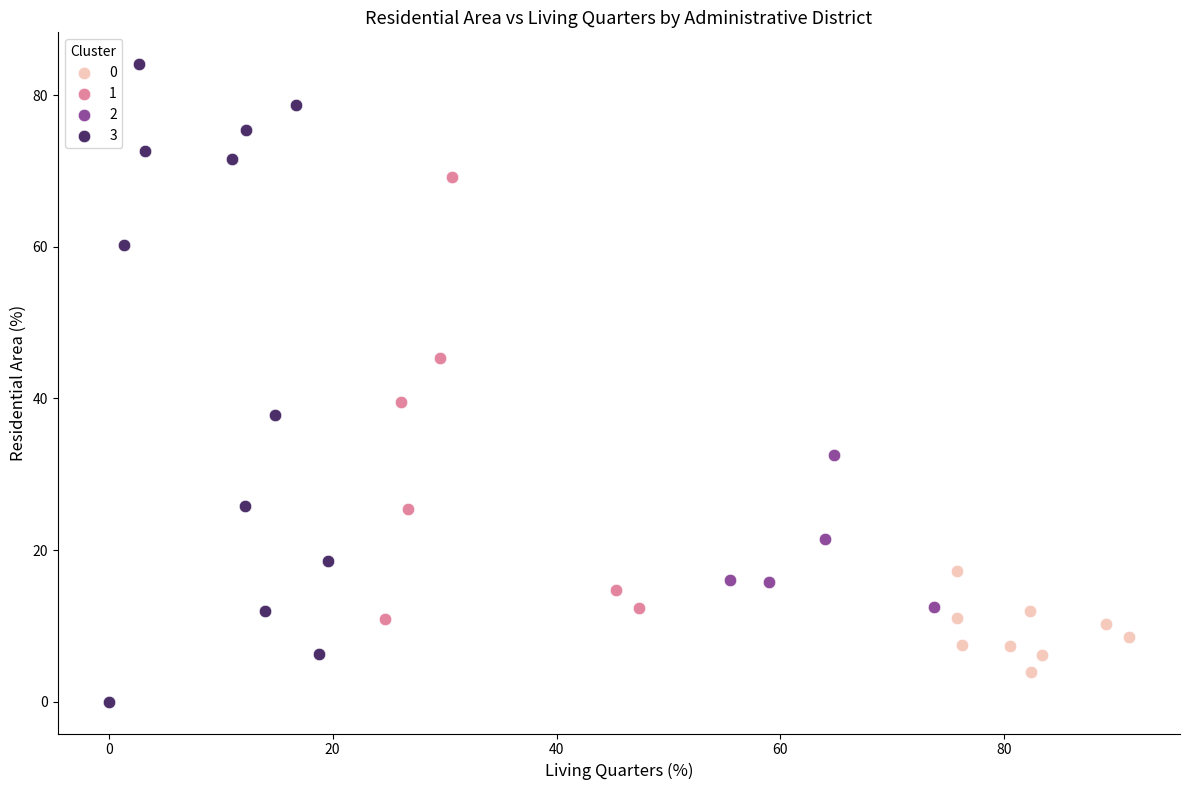

Which series has the largest Y range (max minus min)?

3